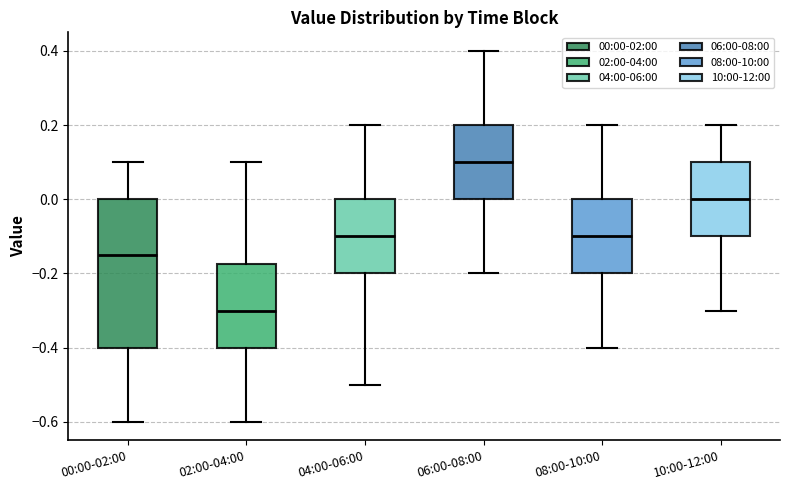

Reading left to right, read every box against the y-axis: the position of its median line, the range the box covers, and the ends of its whiskers. The values are not printed on the chart, so give them approximately, as read against the axis.

00:00-02:00: median -0.14, box -0.40 to 0.00, whiskers -0.60 to 0.10
02:00-04:00: median -0.30, box -0.40 to -0.18, whiskers -0.60 to 0.10
04:00-06:00: median -0.10, box -0.20 to 0.00, whiskers -0.50 to 0.20
06:00-08:00: median 0.10, box 0.00 to 0.20, whiskers -0.20 to 0.40
08:00-10:00: median -0.10, box -0.20 to 0.00, whiskers -0.40 to 0.20
10:00-12:00: median 0.00, box -0.10 to 0.10, whiskers -0.30 to 0.20